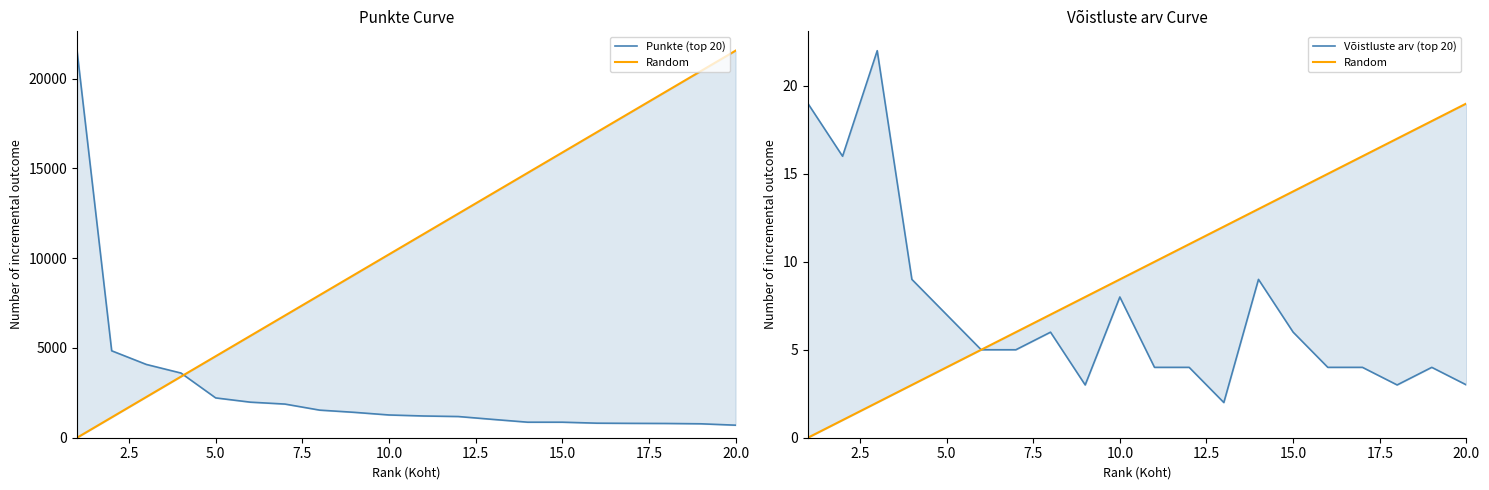

How many interior local valleys does the Võistluste arv (top 20) series have?

4